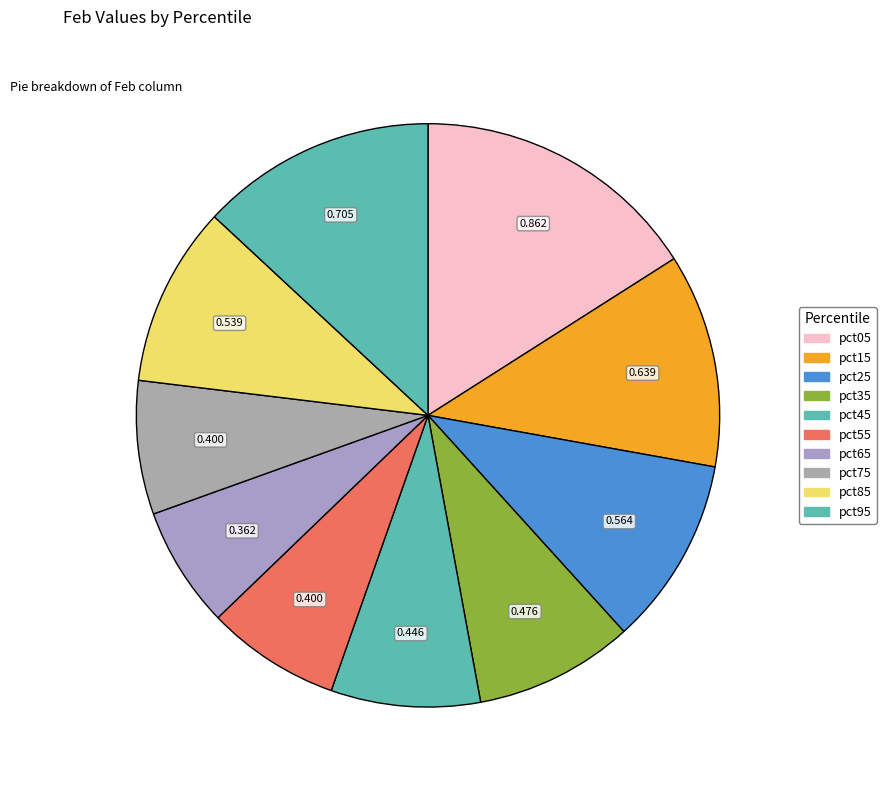

What percentage do pct45 and pct15 together represent?

20.1%